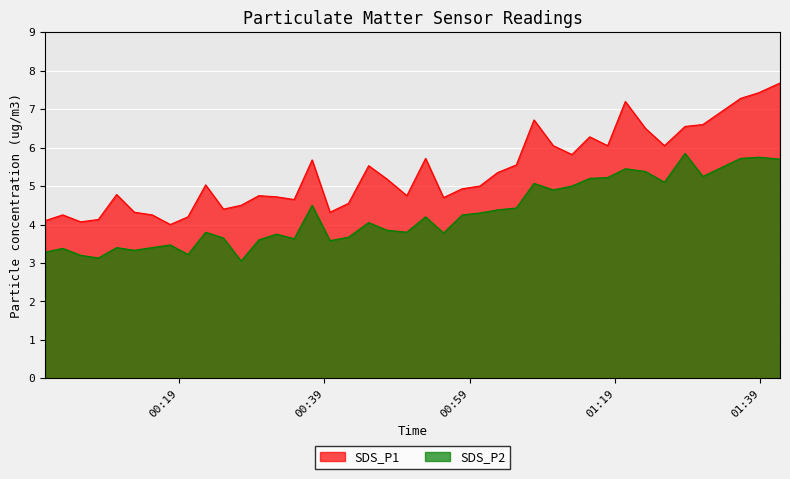

Does the chart display data point markers on the line(s)?

No